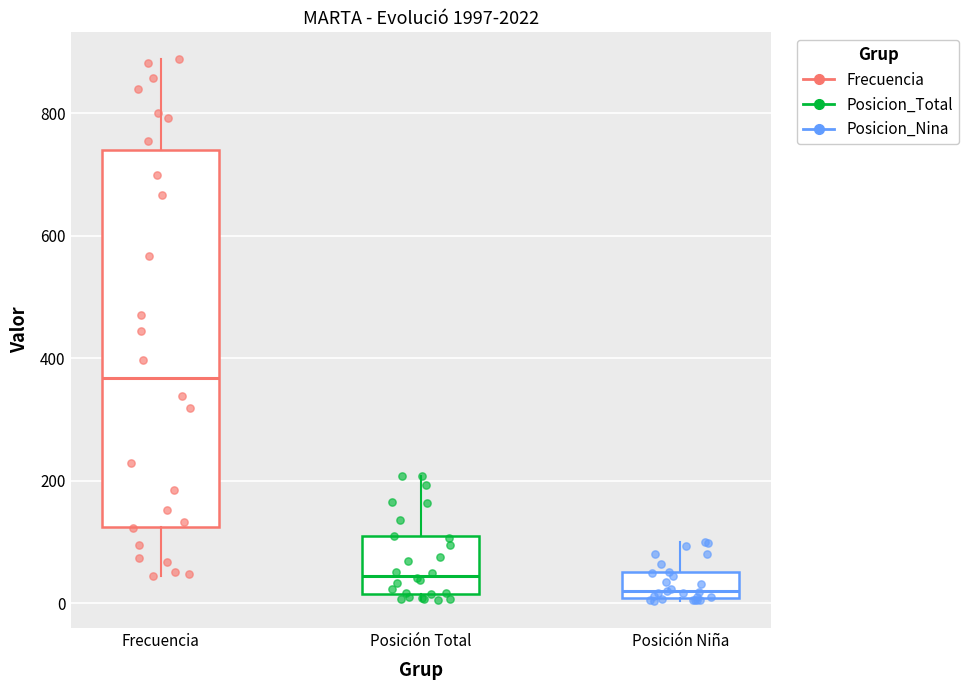

Comparing the boxes themselves (not the whiskers), which one is the tallest?

Frecuencia